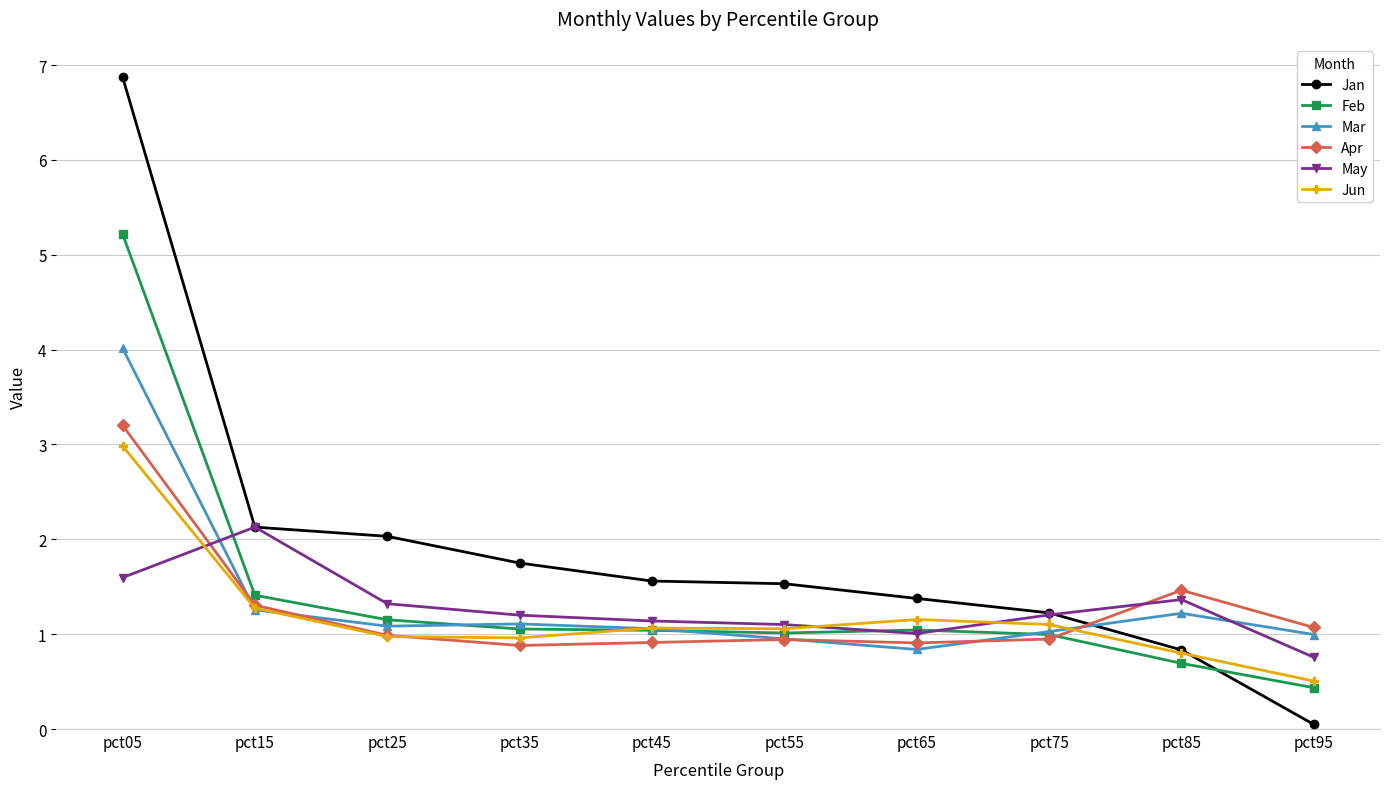

What is the total value across all series at pct25?

7.6